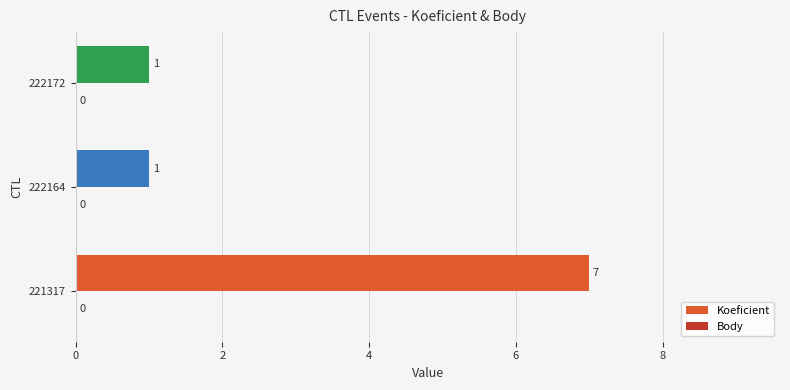

Reading bottom to top, list all the values displayed in this chart.

7	1	1